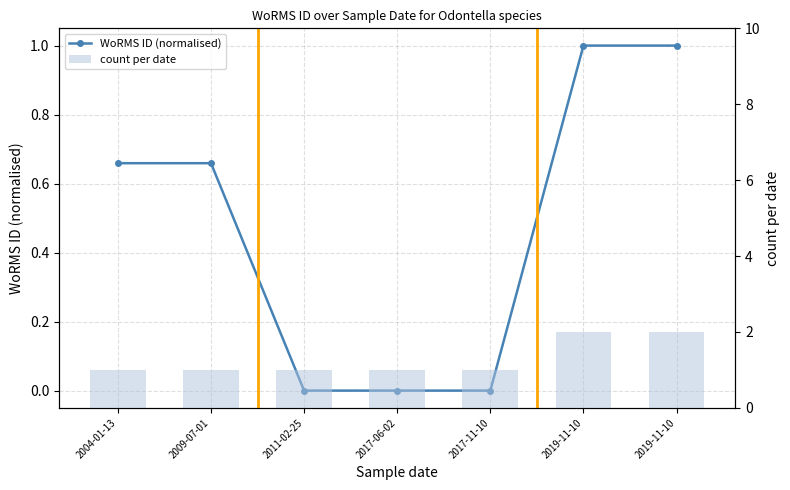

Reading left to right, extract all data points from this chart.

WoRMS ID (normalised): 0.7	0.7	0.0	0.0	0.0	1.0	1.0
count per date: 1.0	1.0	1.0	1.0	1.0	2.0	2.0